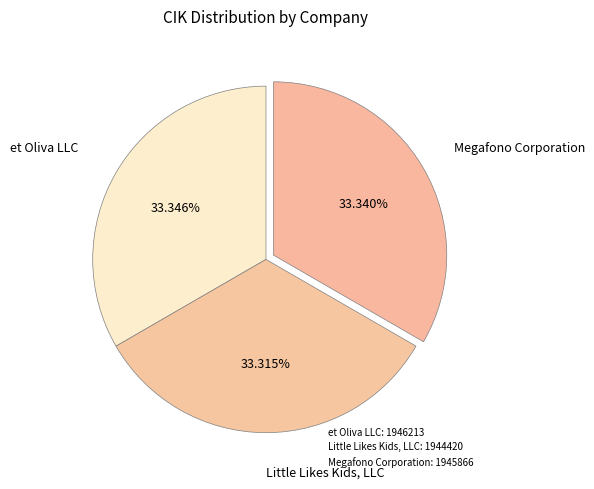

Is there any slice that represents more than half of the pie?

No